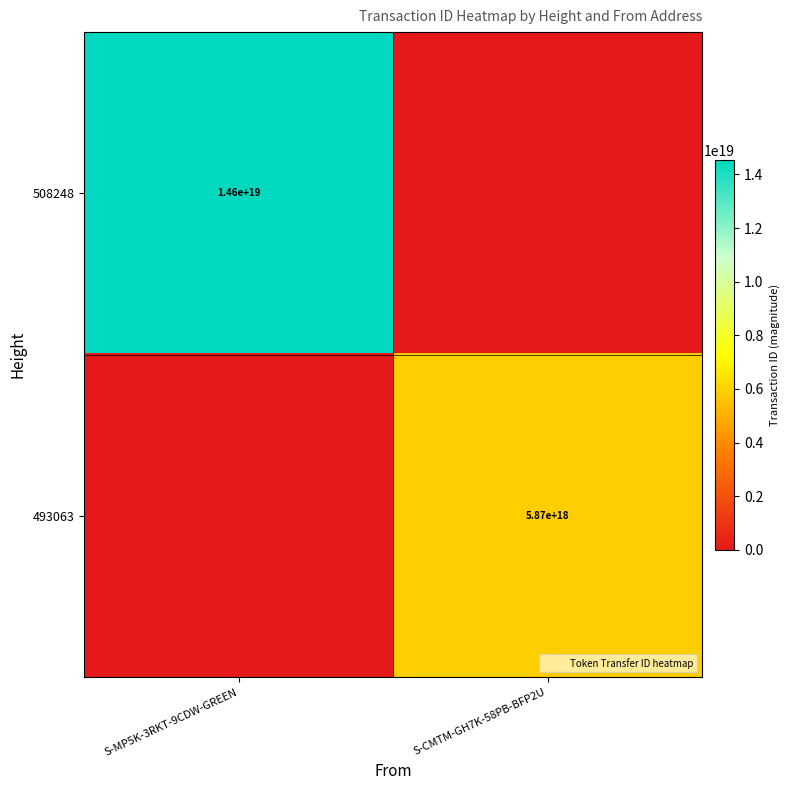

Between S-MP5K-3RKT-9CDW-GREEN and S-CMTM-GH7K-58PB-BFP2U, which is larger?

S-MP5K-3RKT-9CDW-GREEN